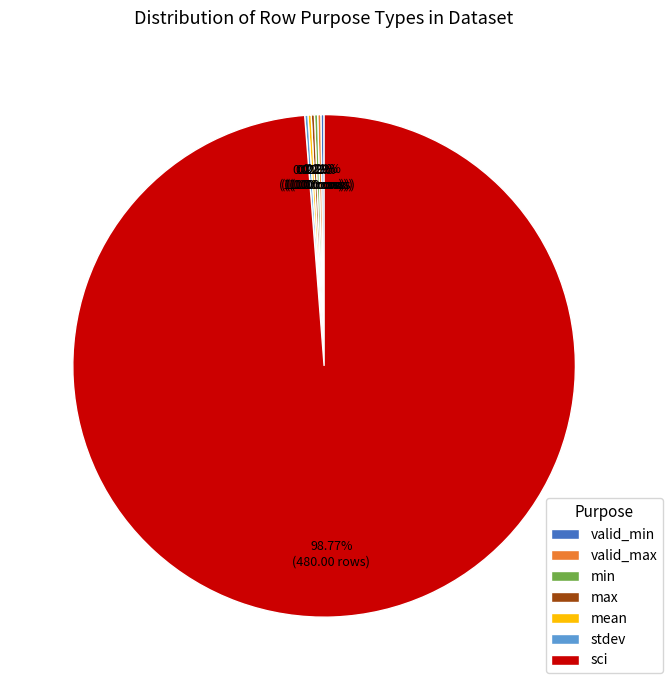

Which category has the biggest portion of the pie?

sci